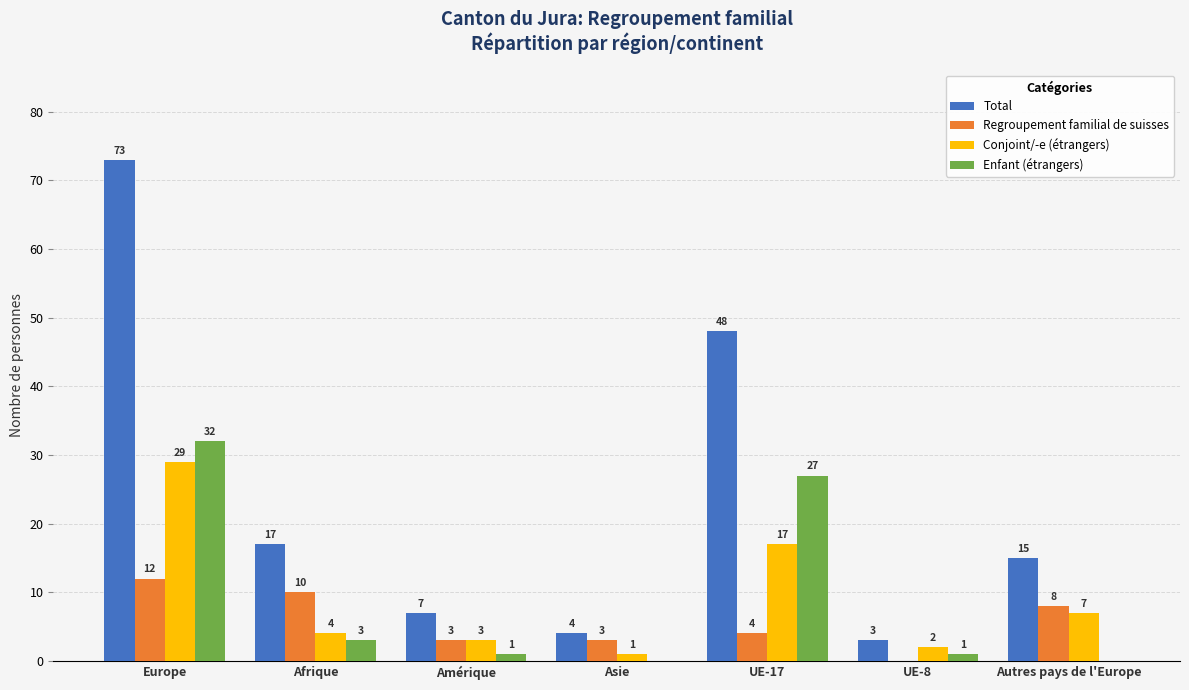

What are all the series names shown in the legend?

Total, Regroupement familial de suisses, Conjoint/-e (étrangers), Enfant (étrangers)